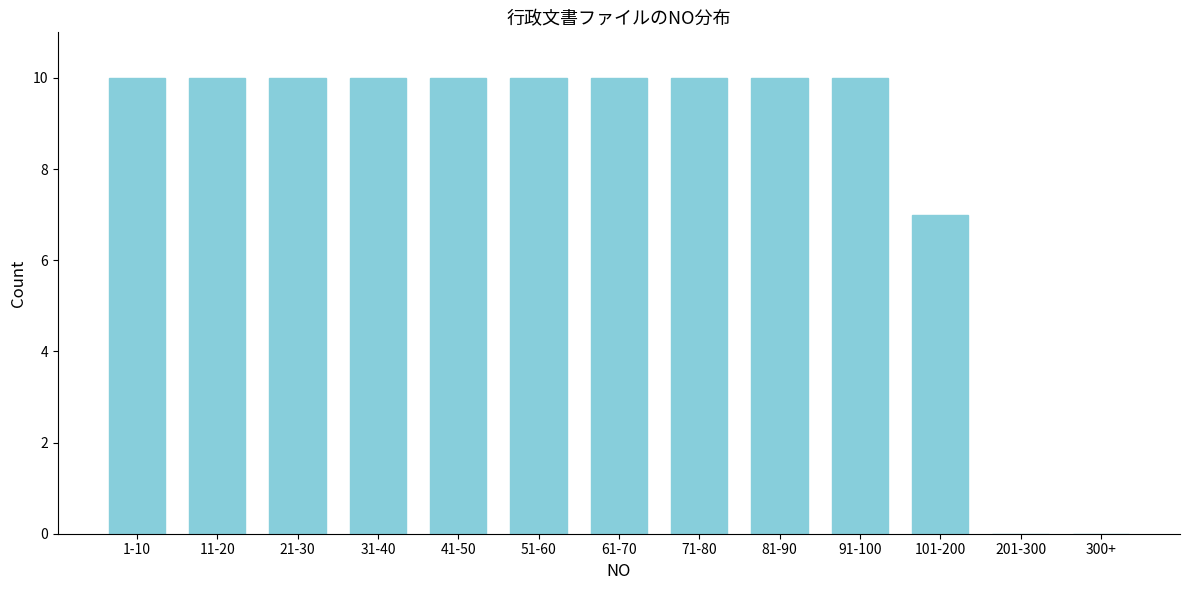

Reading right to left, extract all data points from this chart.

300+=0	201-300=0	101-200=7	91-100=10	81-90=10	71-80=10	61-70=10	51-60=10	41-50=10	31-40=10	21-30=10	11-20=10	1-10=10